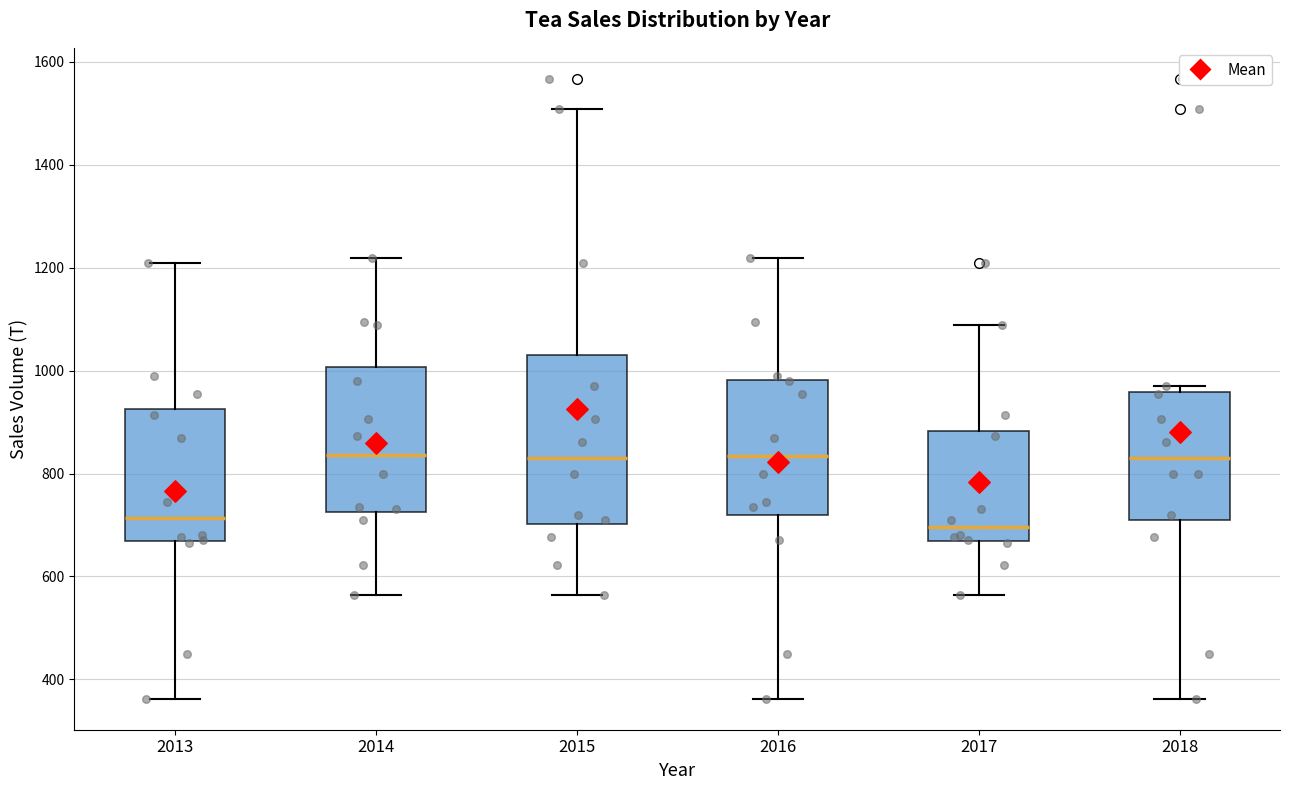

Reading left to right, transcribe this box plot: for each box, give where its median line is, the range the box spans, and where its two whiskers end, as read against the y-axis. The values are not printed on the chart, so give them approximately, as read against the axis.

2013: median 720, box 660 to 920, whiskers 360 to 1200
2014: median 840, box 720 to 1000, whiskers 560 to 1220
2015: median 820, box 700 to 1040, whiskers 560 to 1500
2016: median 840, box 720 to 980, whiskers 360 to 1220
2017: median 700, box 660 to 880, whiskers 560 to 1080
2018: median 820, box 700 to 960, whiskers 360 to 980